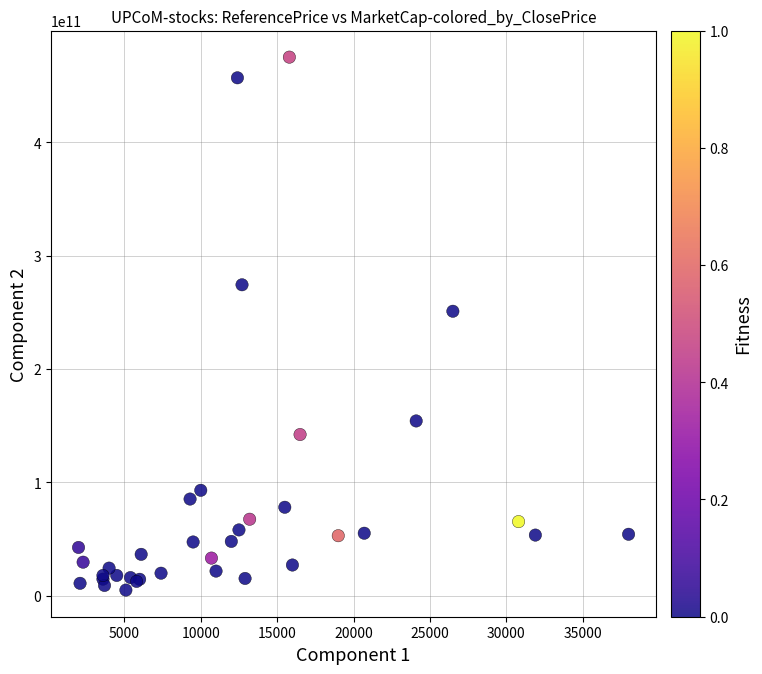

What Y value in the scatter plot is closest to 240075000000?

250964460500